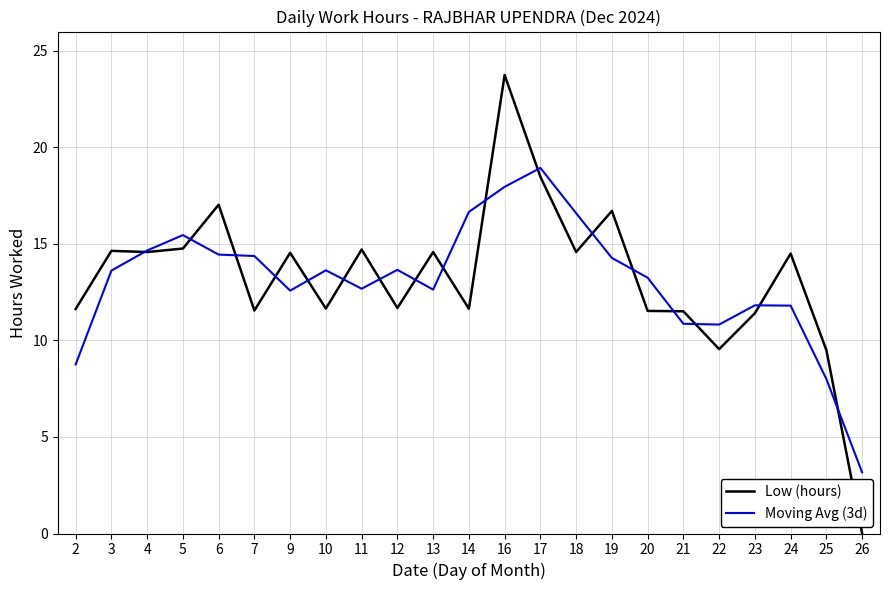

What is the greatest value displayed?

23.8